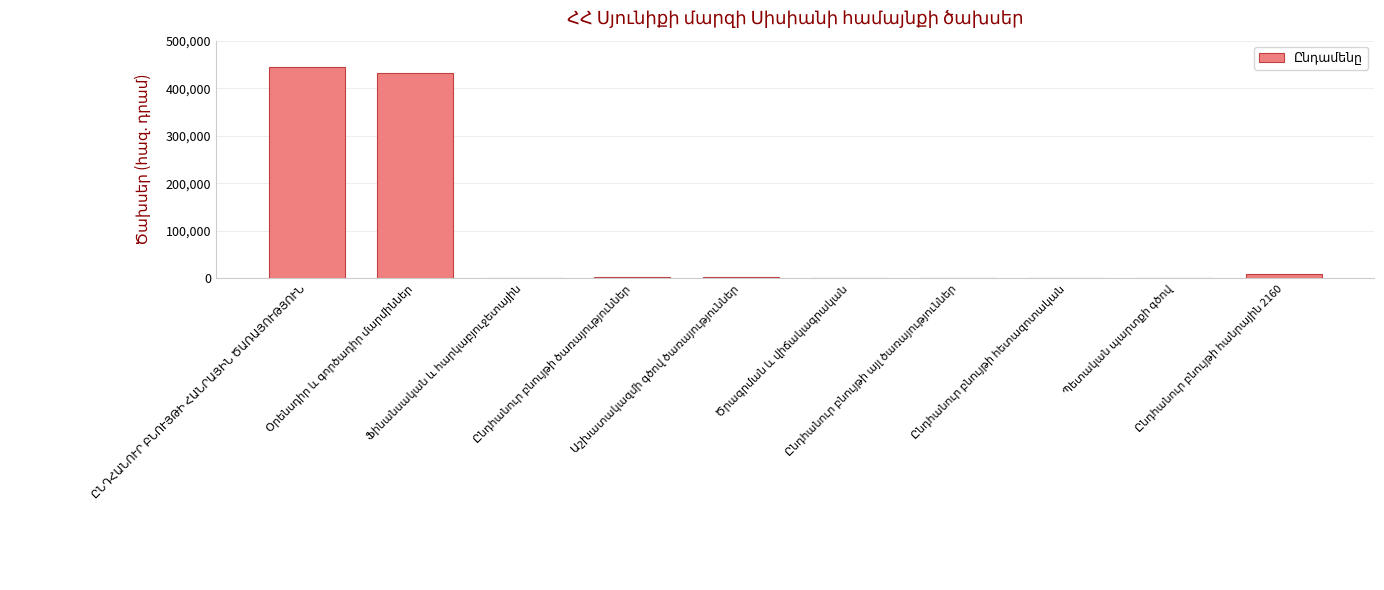

What is the maximum value shown in the chart?

445528.8